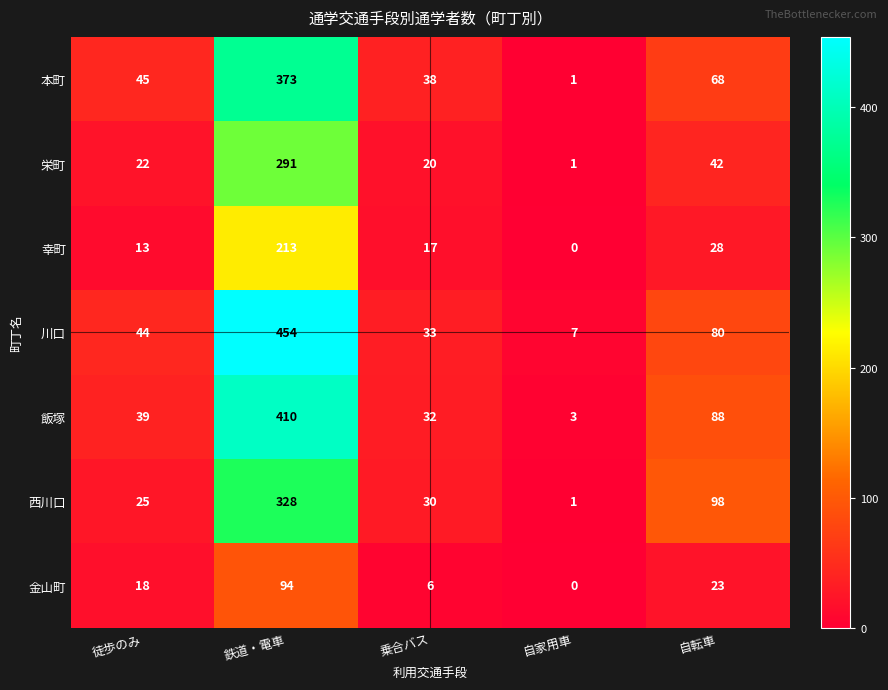

At which category is the sum across all series the highest?

鉄道・電車